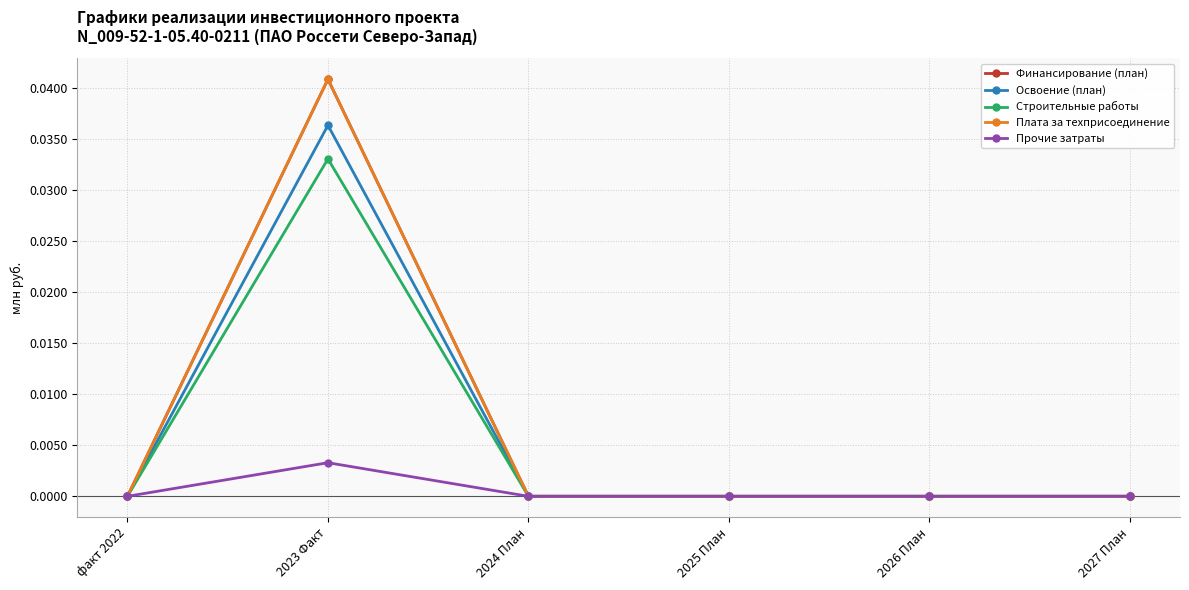

Reading left to right, list all the values displayed in this chart.

Финансирование (план): факт 2022=0.0	2023 Факт=0.0	2024 План=0.0	2025 План=0.0	2026 План=0.0	2027 План=0.0
Освоение (план): факт 2022=0.0	2023 Факт=0.0	2024 План=0.0	2025 План=0.0	2026 План=0.0	2027 План=0.0
Строительные работы: факт 2022=0.0	2023 Факт=0.0	2024 План=0.0	2025 План=0.0	2026 План=0.0	2027 План=0.0
Плата за техприсоединение: факт 2022=0.0	2023 Факт=0.0	2024 План=0.0	2025 План=0.0	2026 План=0.0	2027 План=0.0
Прочие затраты: факт 2022=0.0	2023 Факт=0.0	2024 План=0.0	2025 План=0.0	2026 План=0.0	2027 План=0.0